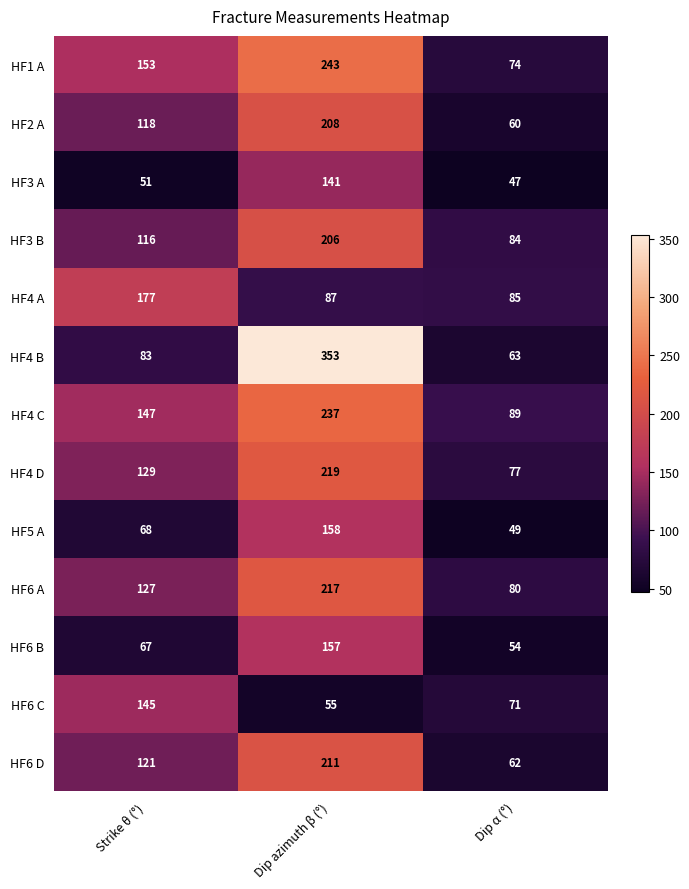

What is the smallest value displayed?

47